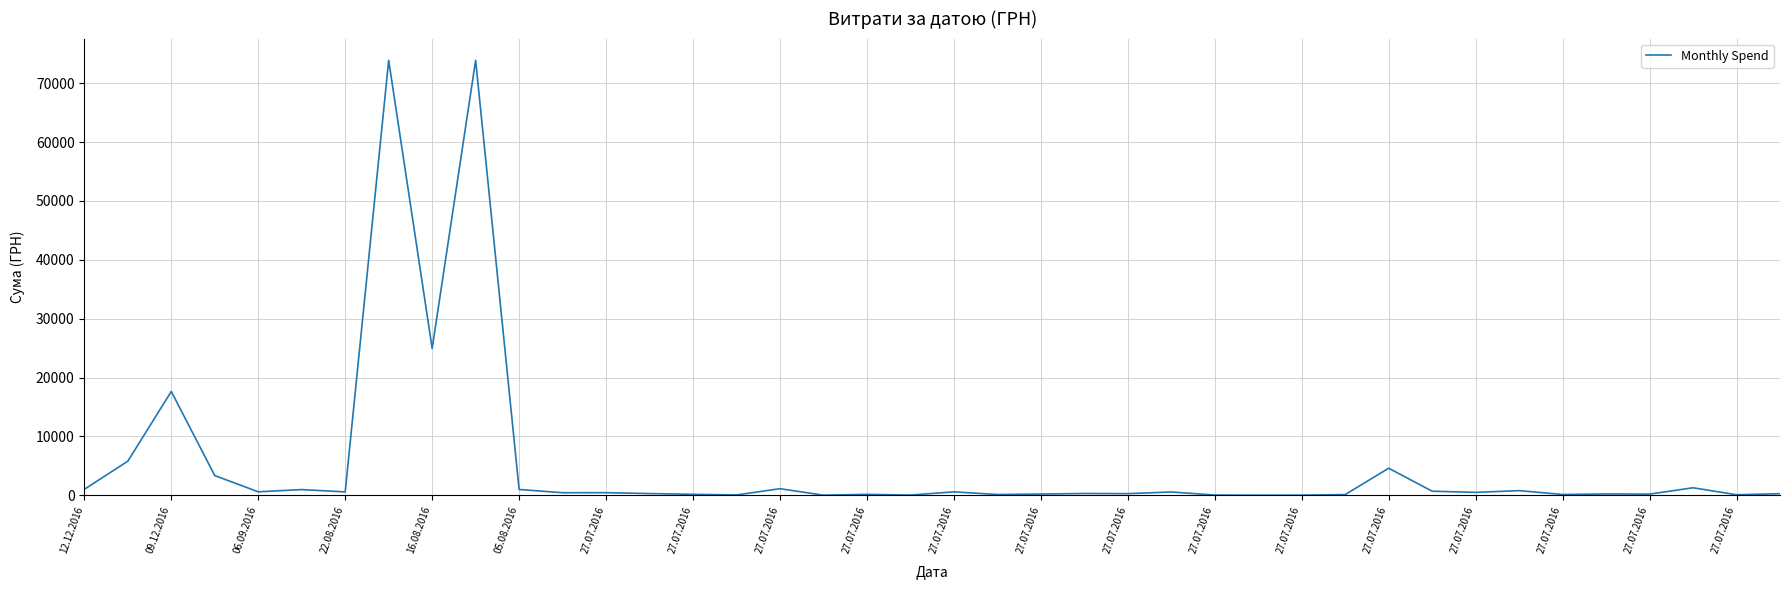

What is the greatest value displayed?

73874.9